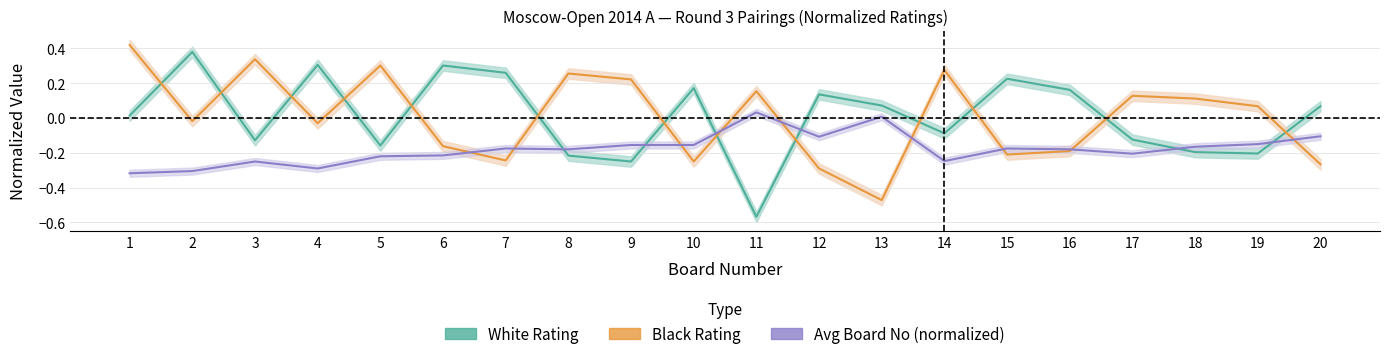

What is the smallest value displayed?

-0.6